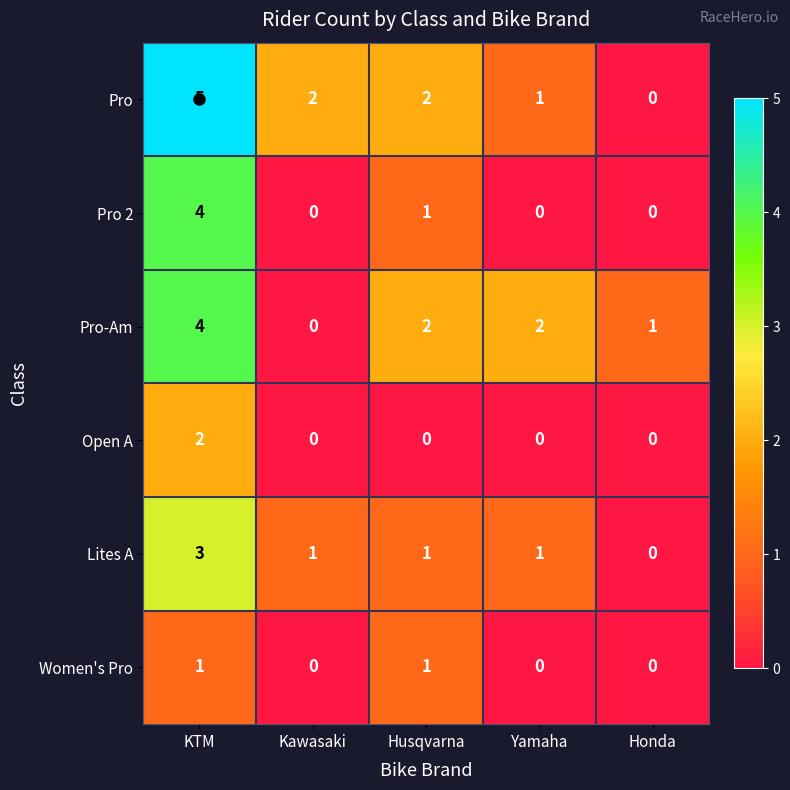

Where does the Pro series first go above 2?

KTM